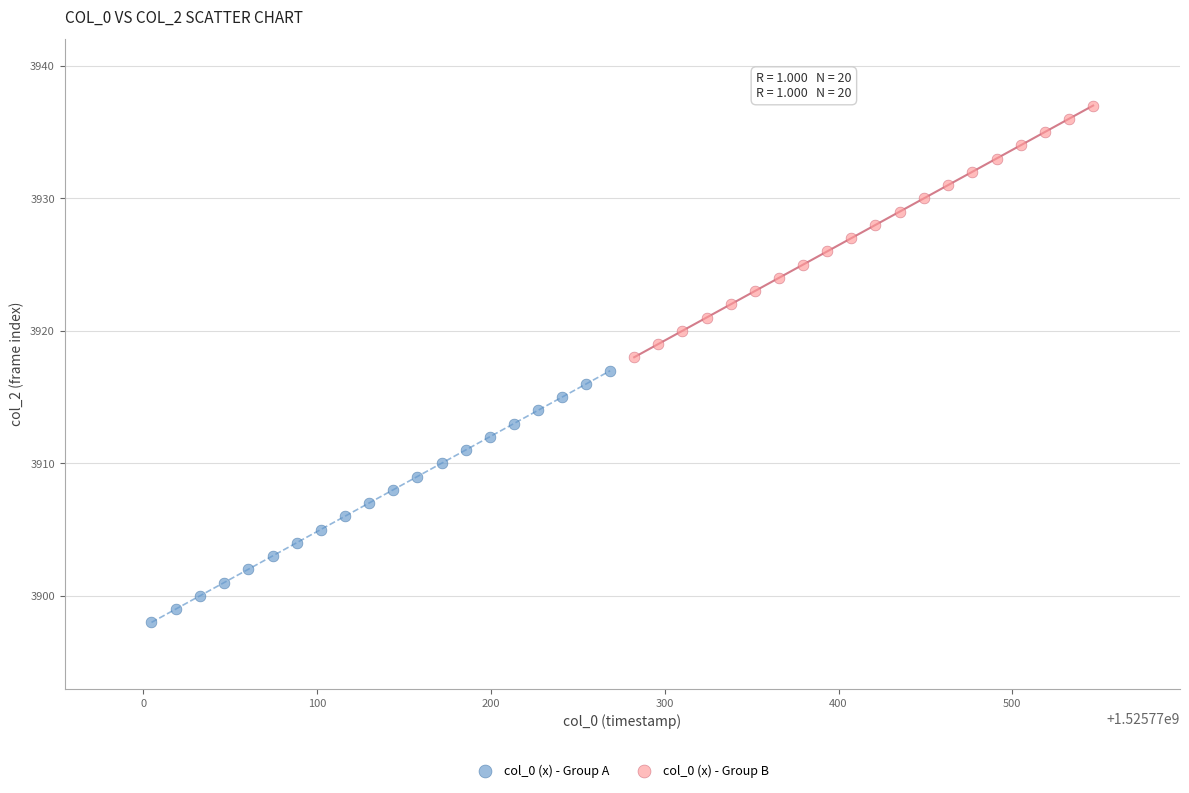

Which series contains the lowest Y value?

col_0 (x) - Group A